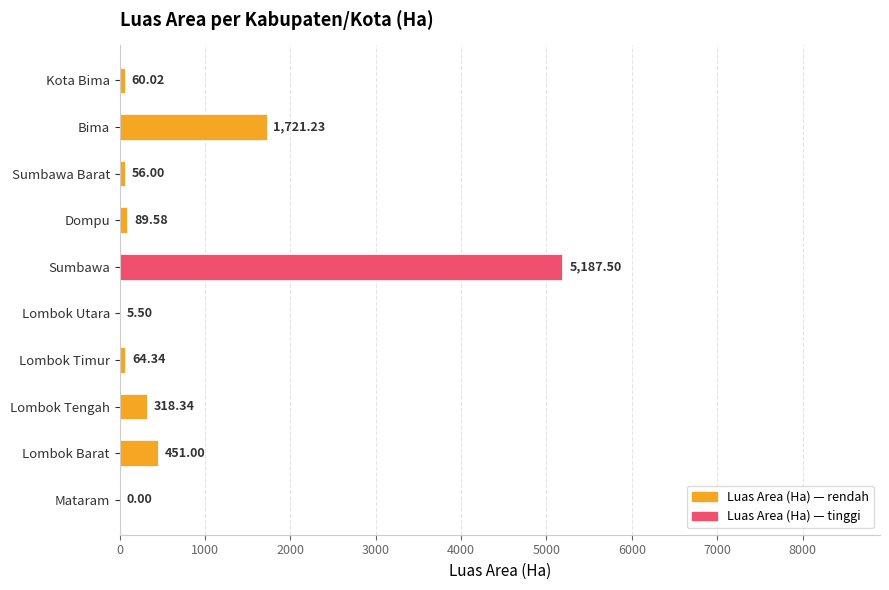

At which label is the value closest to 2593?

Bima